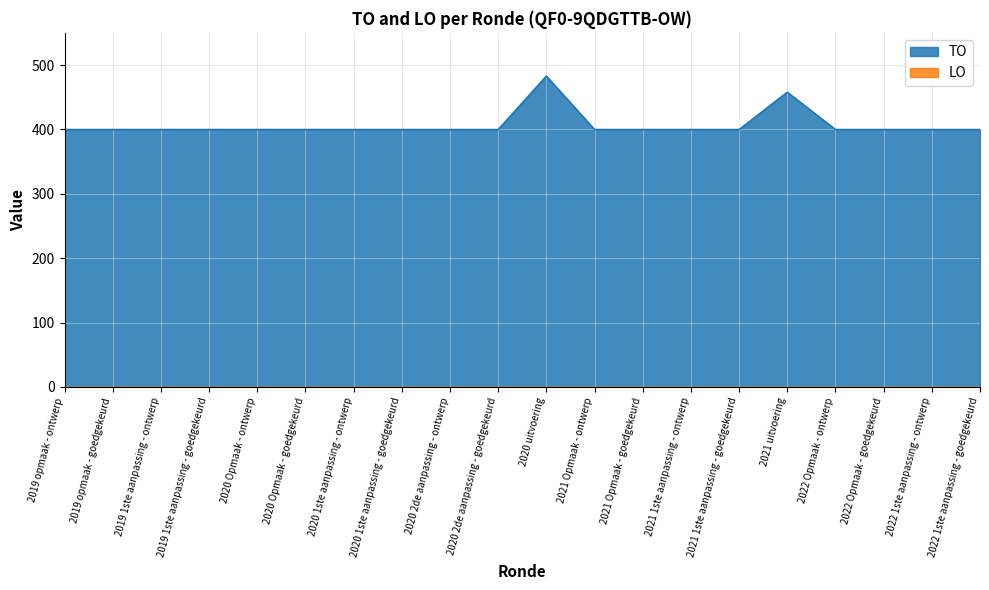

Reading left to right, transcribe all the data shown in this chart.

2019 opmaak - ontwerp=400	2019 opmaak - goedgekeurd=400	2019 1ste aanpassing - ontwerp=400	2019 1ste aanpassing - goedgekeurd=400	2020 Opmaak - ontwerp=400	2020 Opmaak - goedgekeurd=400	2020 1ste aanpassing - ontwerp=400	2020 1ste aanpassing - goedgekeurd=400	2020 2de aanpassing - ontwerp=400	2020 2de aanpassing - goedgekeurd=400	2020 uitvoering=483	2021 Opmaak - ontwerp=400	2021 Opmaak - goedgekeurd=400	2021 1ste aanpassing - ontwerp=400	2021 1ste aanpassing - goedgekeurd=400	2021 uitvoering=458	2022 Opmaak - ontwerp=400	2022 Opmaak - goedgekeurd=400	2022 1ste aanpassing - ontwerp=400	2022 1ste aanpassing - goedgekeurd=400